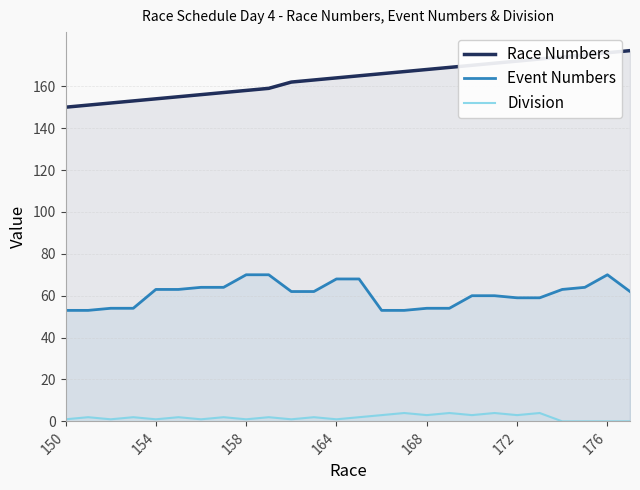

What is the lowest value of the Event Numbers series?

53